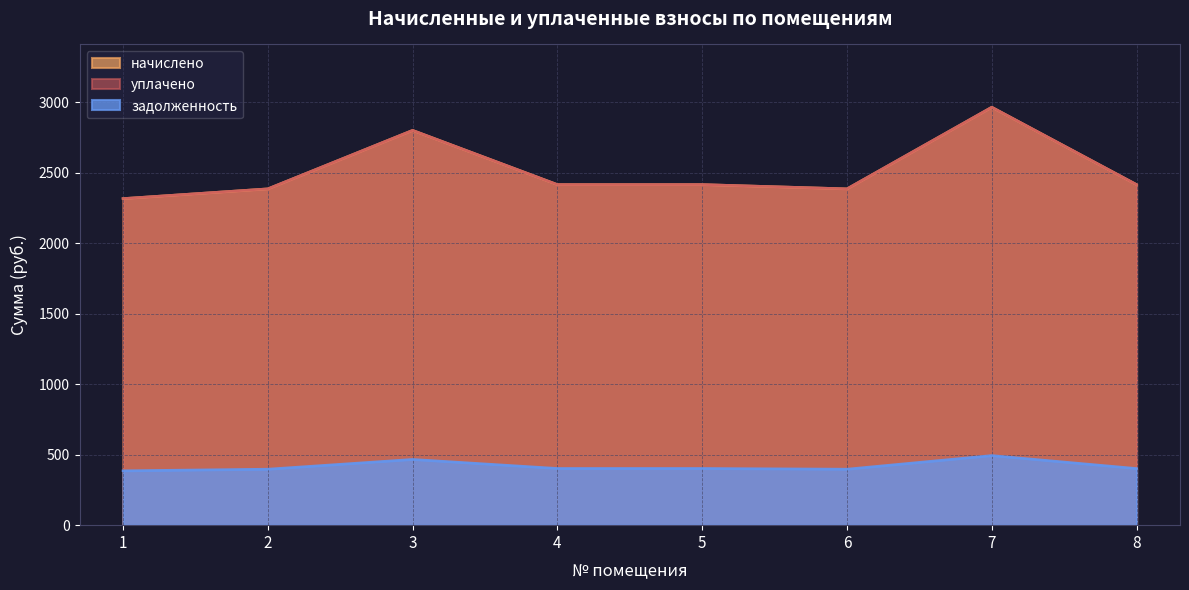

At how many categories does at least one series exceed 2098?

8